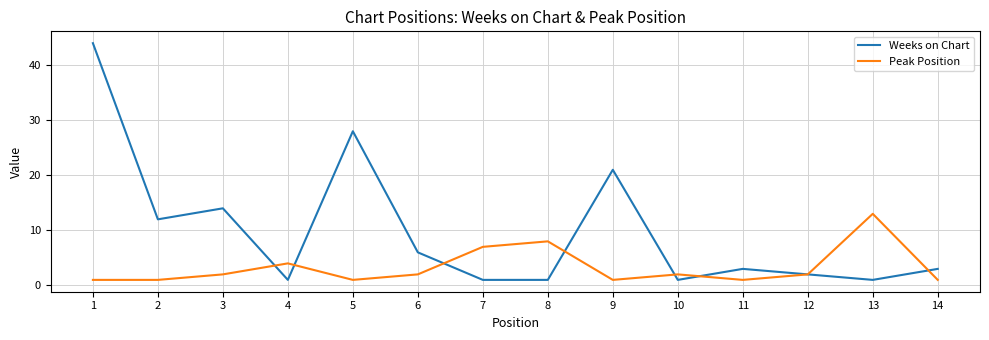

What are all the series names shown in the legend?

Weeks on Chart, Peak Position